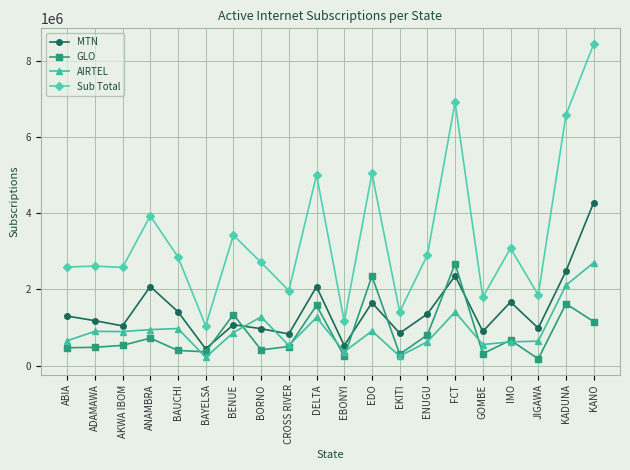

What is the difference between the GLO values at KADUNA and ANAMBRA?

901849